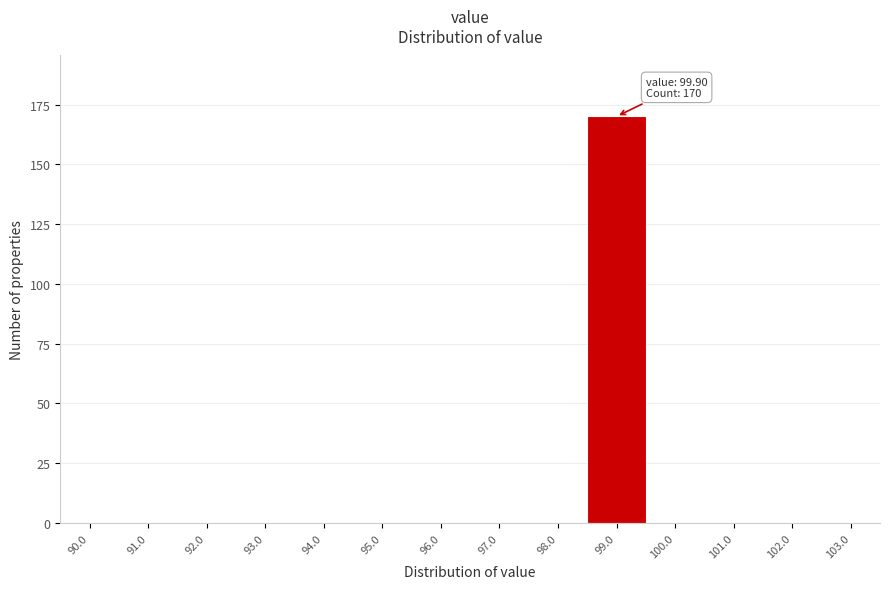

Reading left to right, list all the values displayed in this chart.

90.0=0	91.0=0	92.0=0	93.0=0	94.0=0	95.0=0	96.0=0	97.0=0	98.0=0	99.0=170	100.0=0	101.0=0	102.0=0	103.0=0